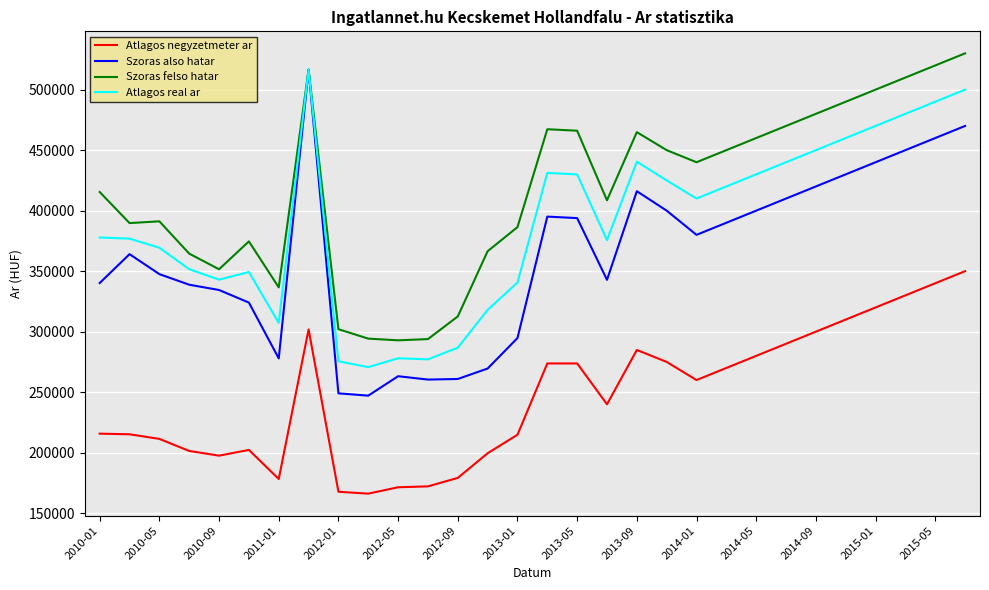

Count the number of categories in the chart.

30